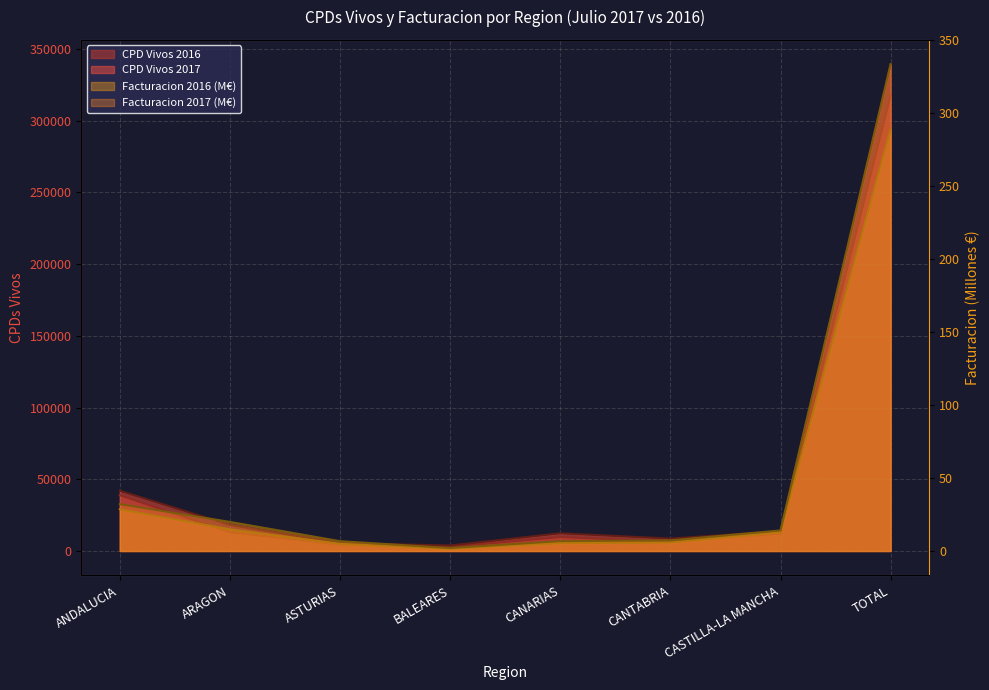

How many data points in CPD Vivos 2016 are less than 12145?

4